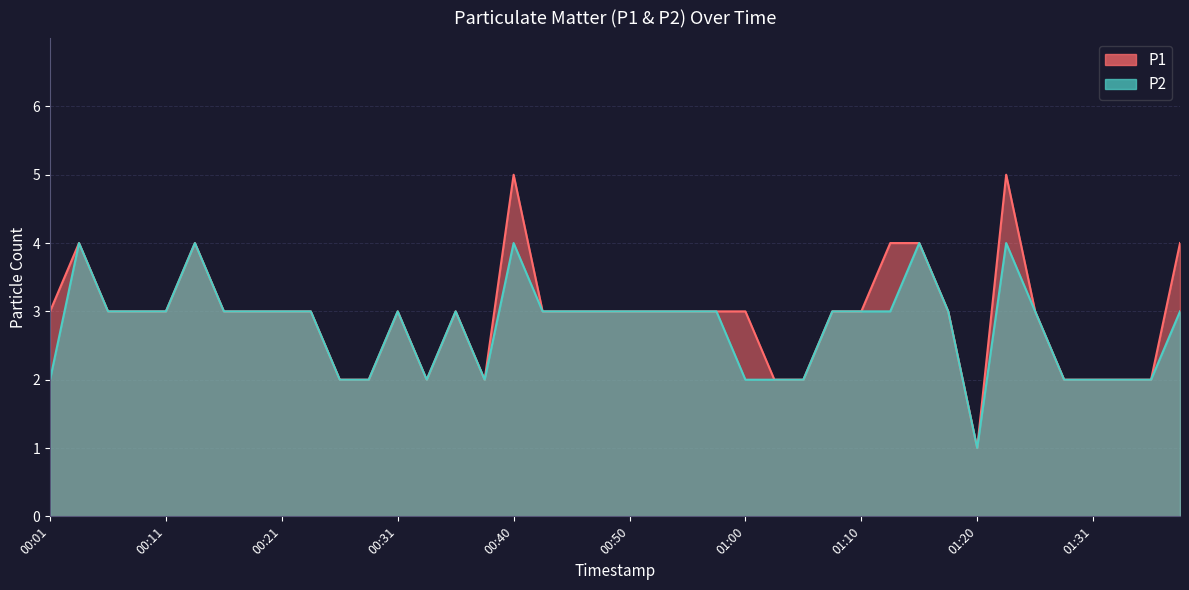

Does the chart display data point markers on the line(s)?

No